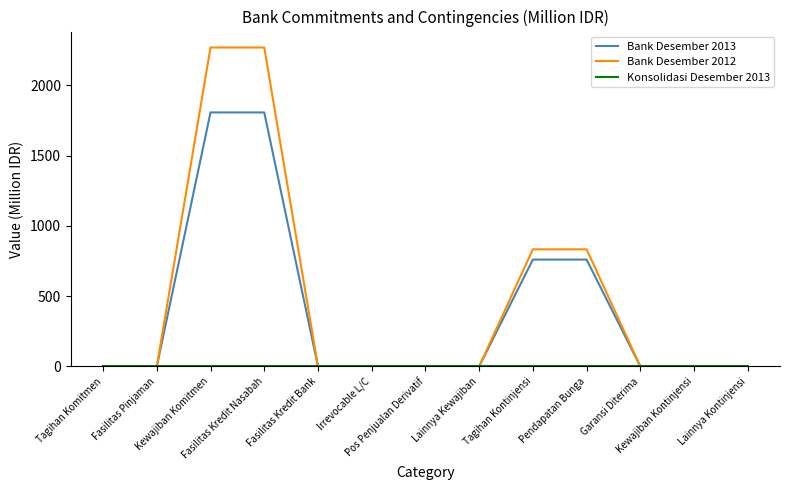

Between Pos Penjualan Derivatif and Pendapatan Bunga, which series saw the biggest shift?

Bank Desember 2012